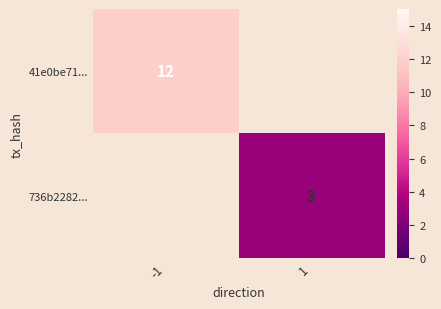

The value of 736b2282... at 1 is 3. True or false?

True